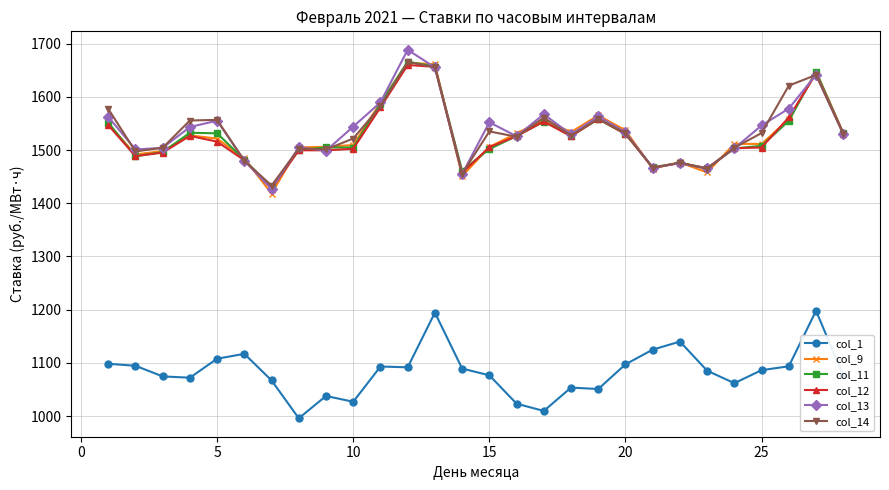

What is the minimum value for col_9?

1418.3